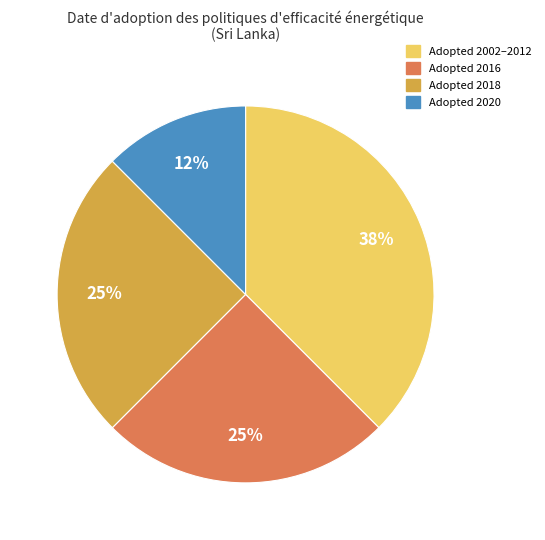

To the nearest percent, what is the average slice percentage?

25%